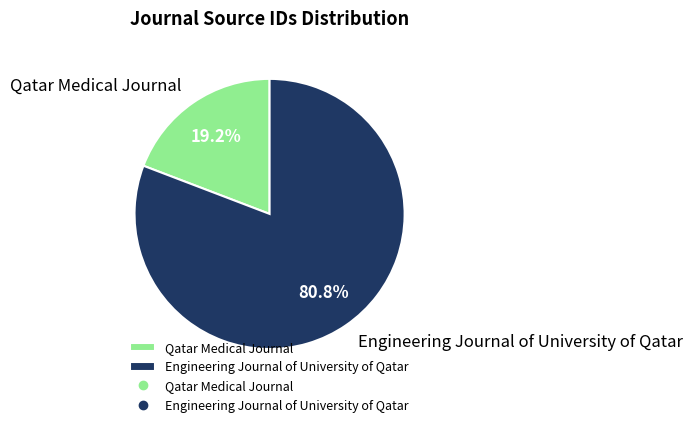

True or false: Engineering Journal of University of Qatar accounts for 81% of the total.

True